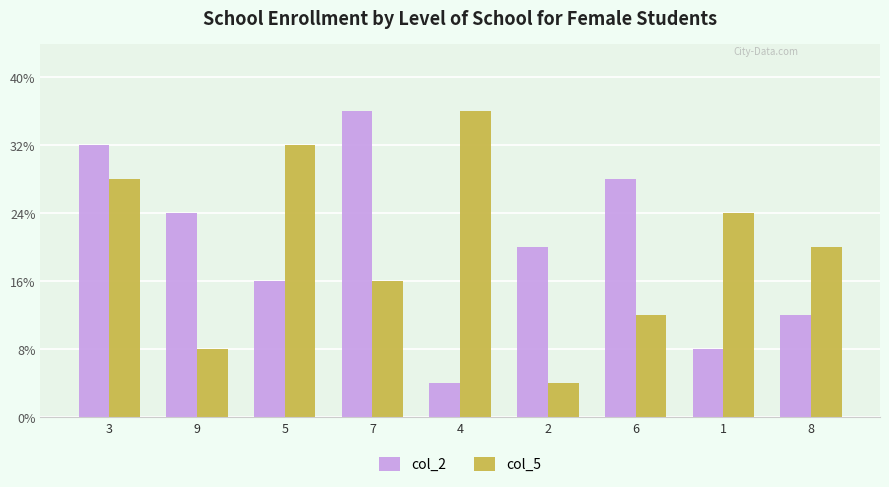

How many col_5 values are between 3 and 7?

5